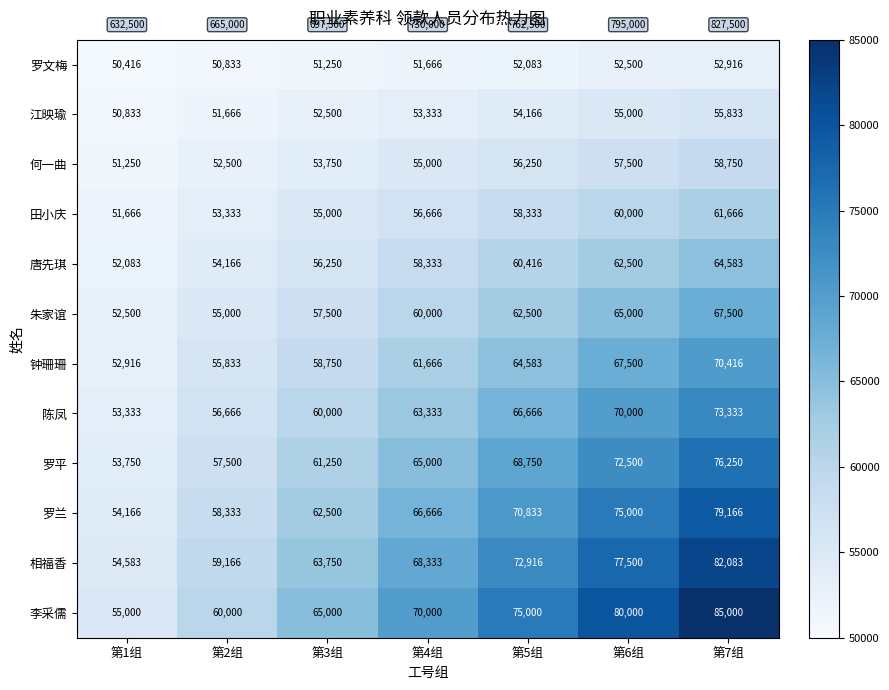

Rank the series at 第3组 from highest to lowest value.

李采儒, 相福香, 罗兰, 罗平, 陈凤, 钟珊珊, 朱家谊, 唐先琪, 田小庆, 何一曲, 江映瑜, 罗文梅